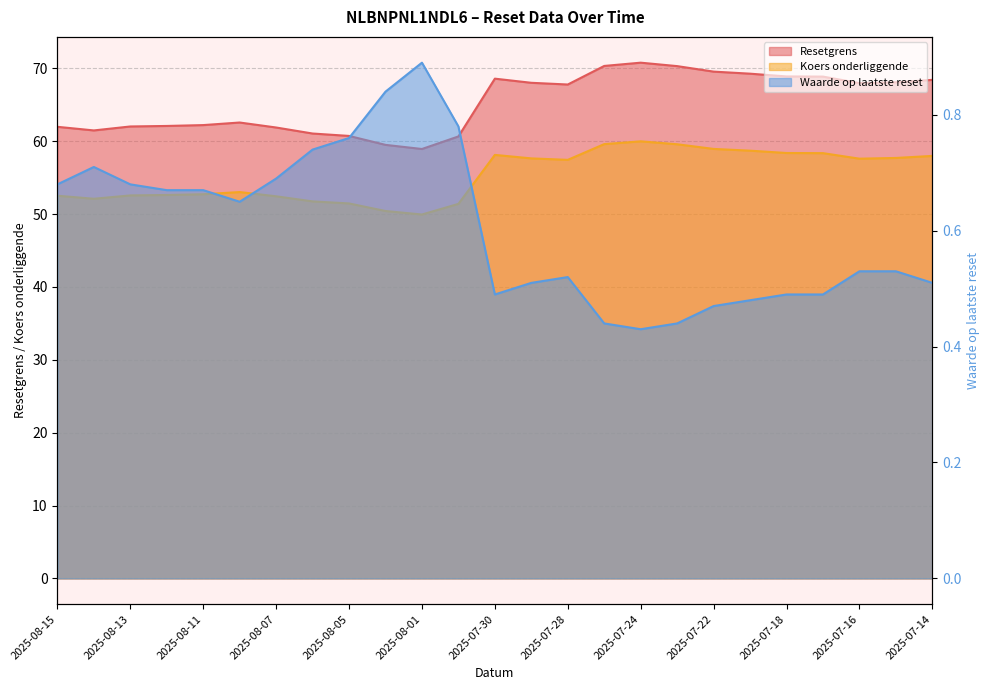

What is the spread (max minus min) of values at 2025-07-16?

67.4